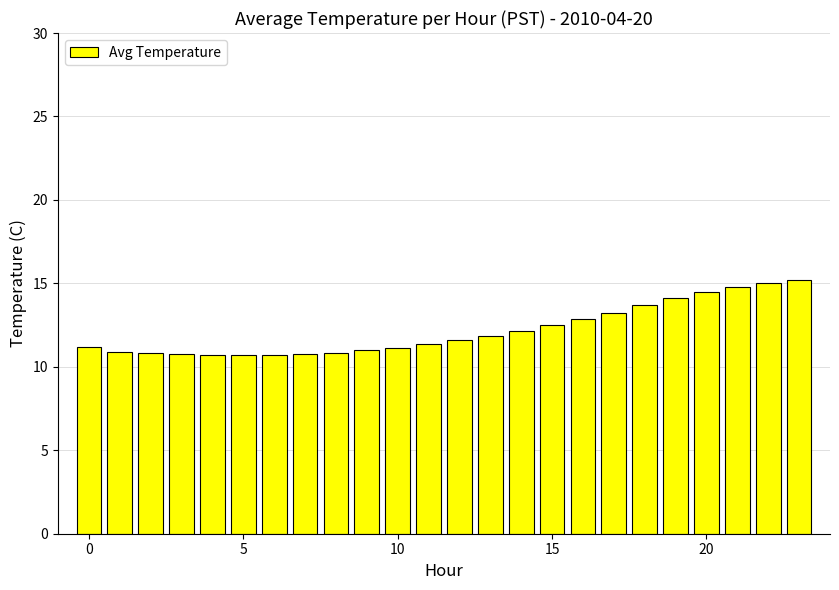

What is the sum of all values?

292.3